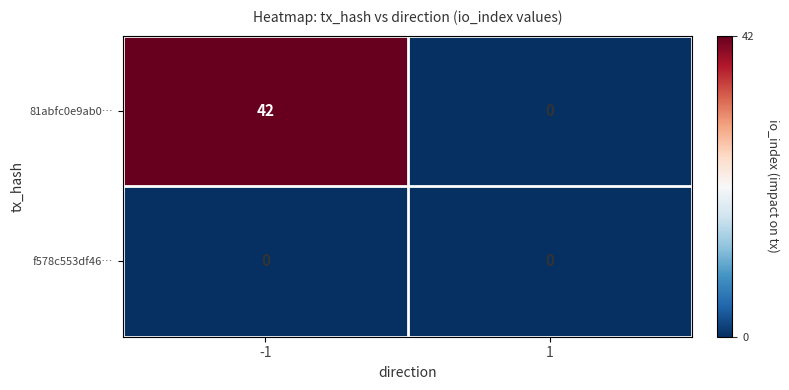

What is the approximate value of 81abfc0e9ab0… at -1?

42